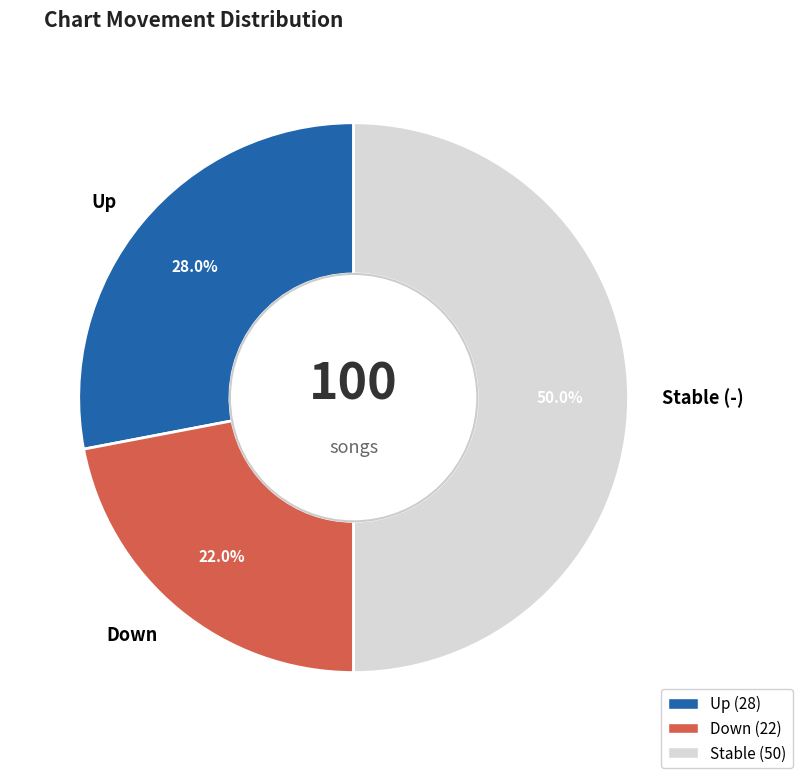

To the nearest percent, what is the difference between the largest and smallest slice percentages?

28%